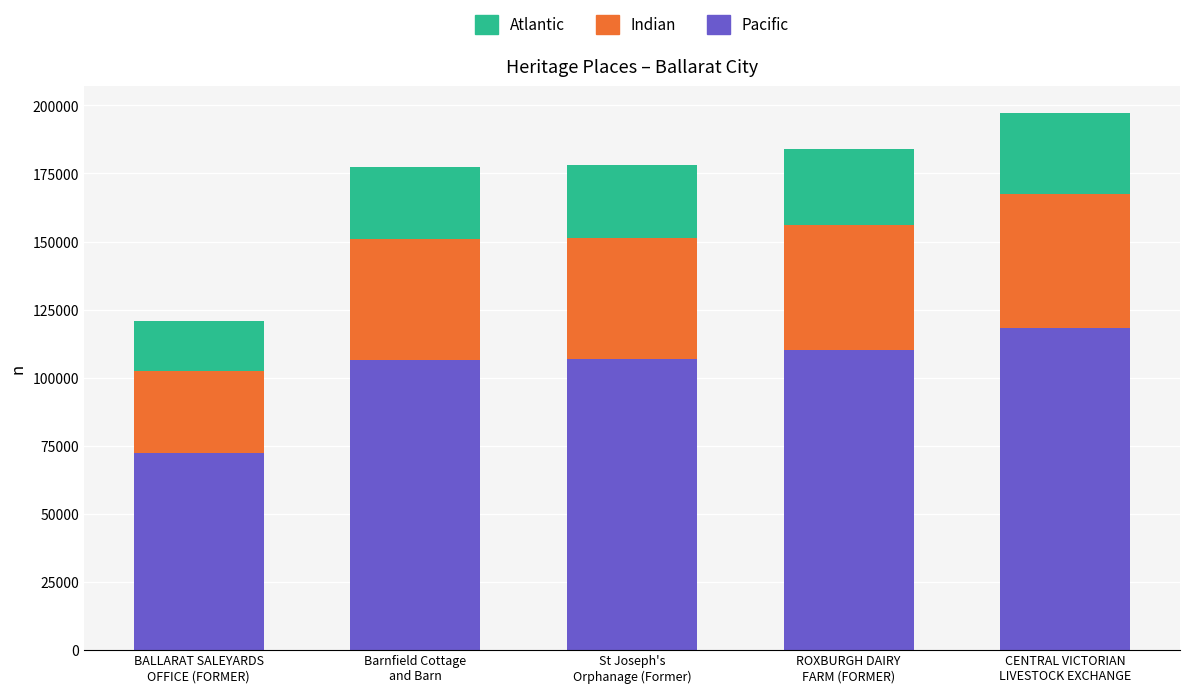

Are the bars grouped side by side (vs. stacked)?

No